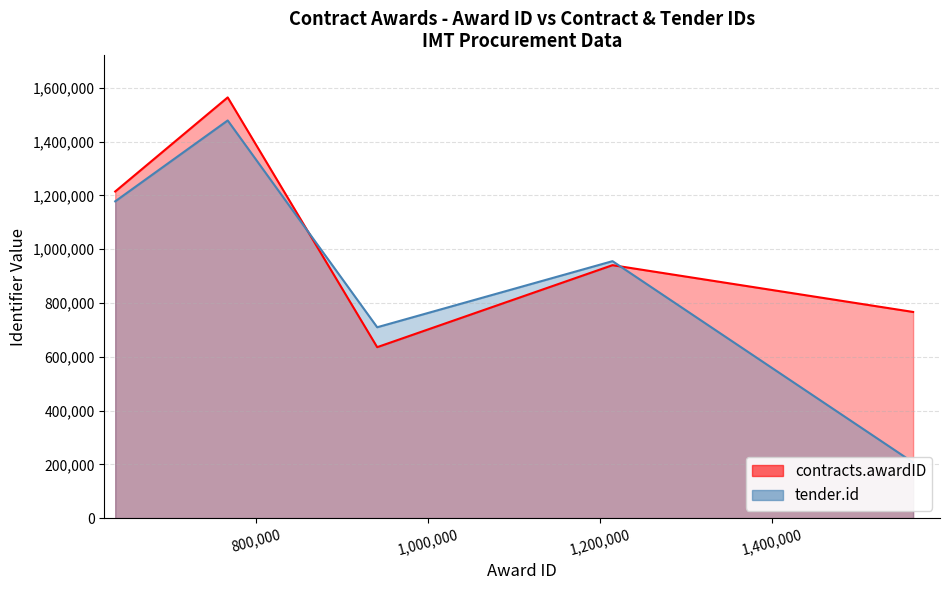

Which series has the largest range (max minus min)?

tender.id